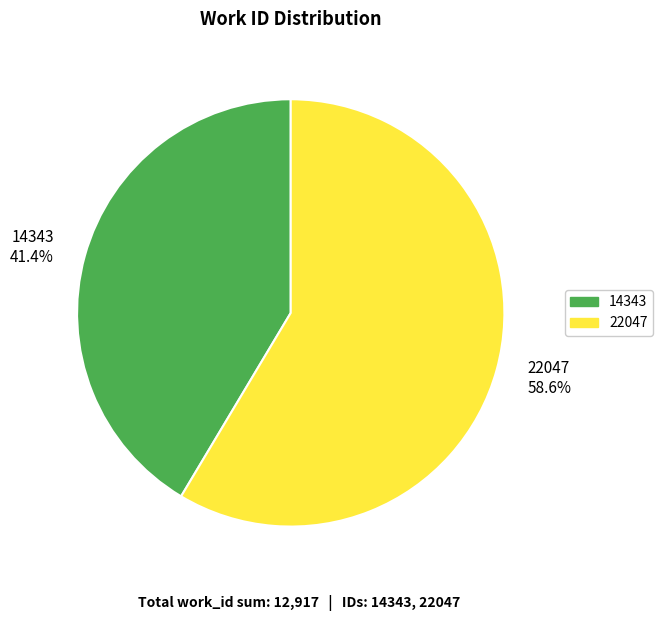

How much of the chart is everything except 22047?

41.4%